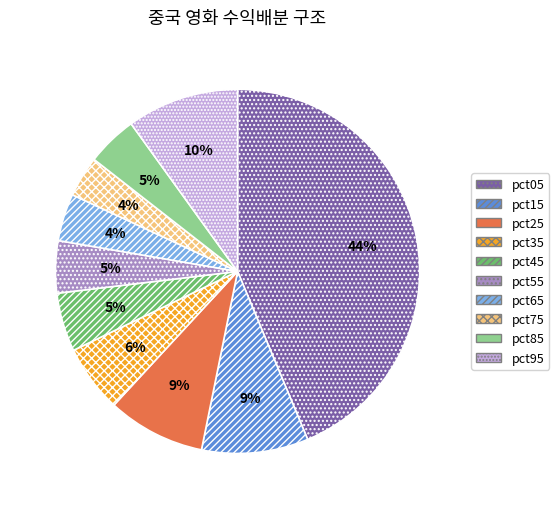

True or false: pct65 accounts for 4% of the total.

True